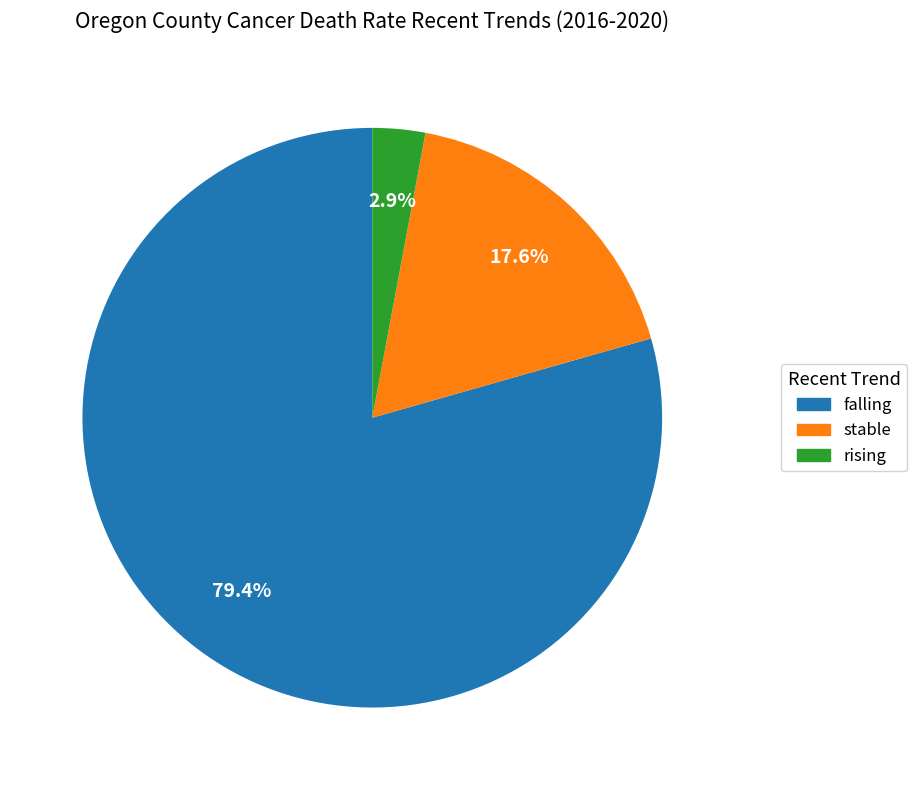

To the nearest percent, what percentage of the pie is stable?

18%